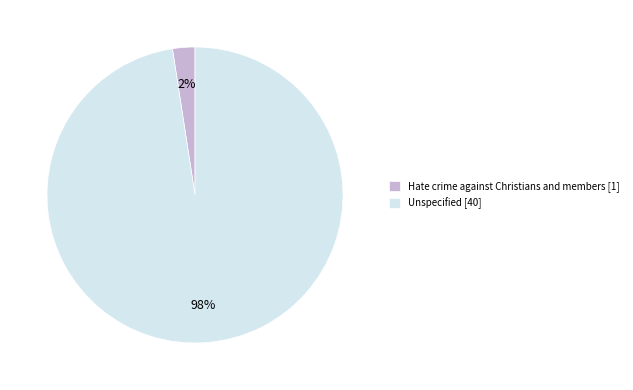

How many slices are in this pie chart?

2